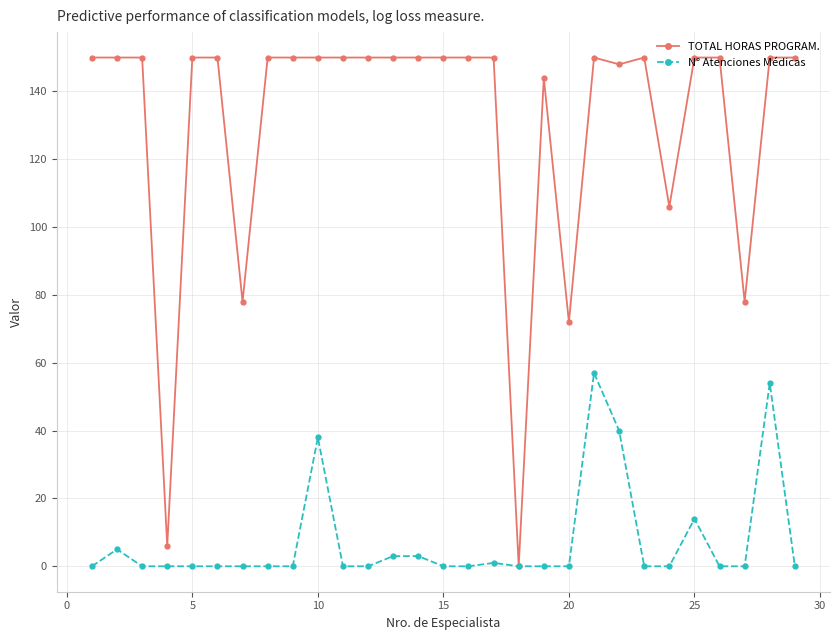

What is the greatest value displayed?

150